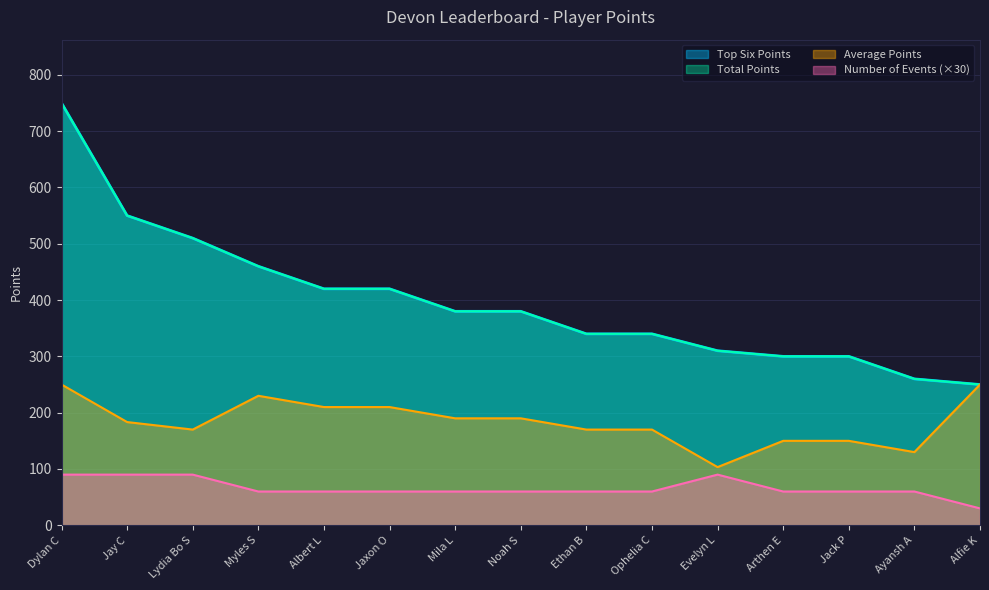

Which has a higher value, Dylan C or Albert L?

Dylan C